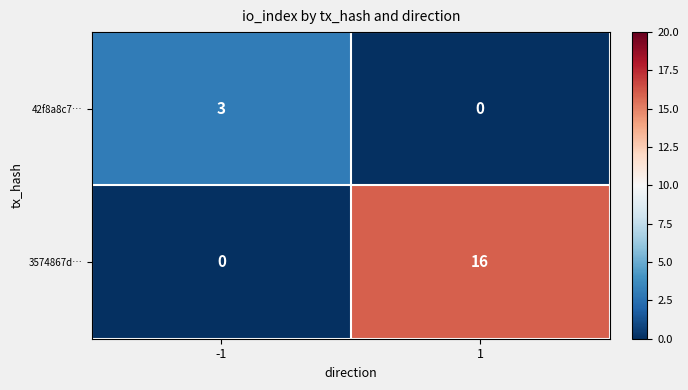

Reading left to right, what are all the values shown in this chart?

42f8a8c7…: 3	0
3574867d…: 0	16